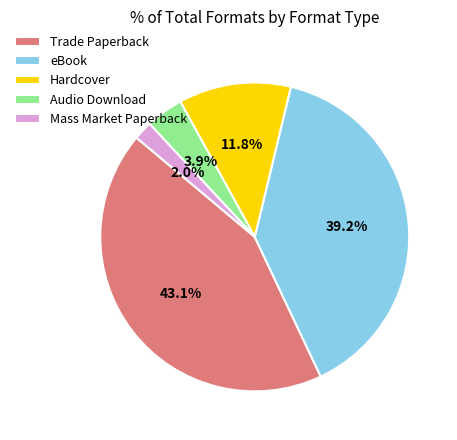

To the nearest percent, what is the average slice percentage?

20%